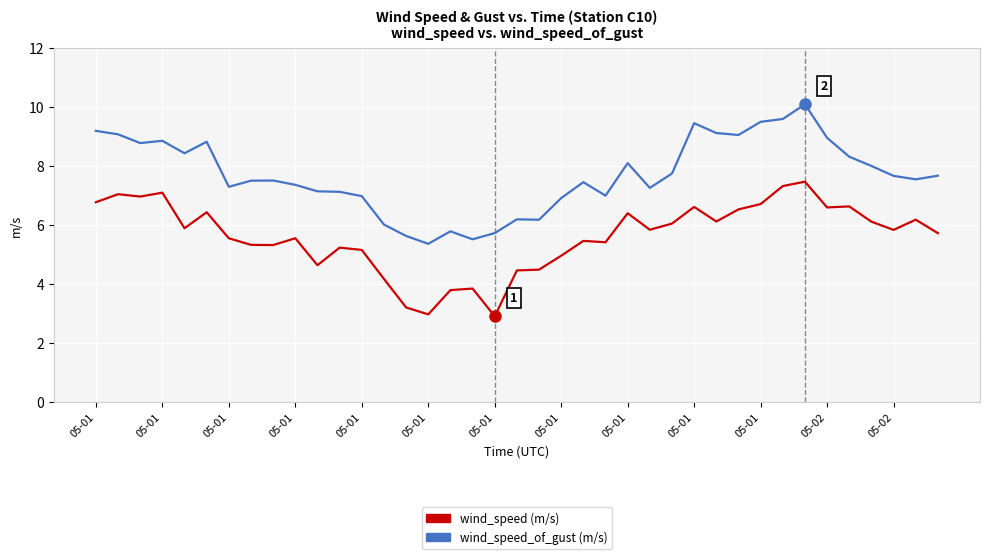

What is the maximum value shown in the chart?

10.1